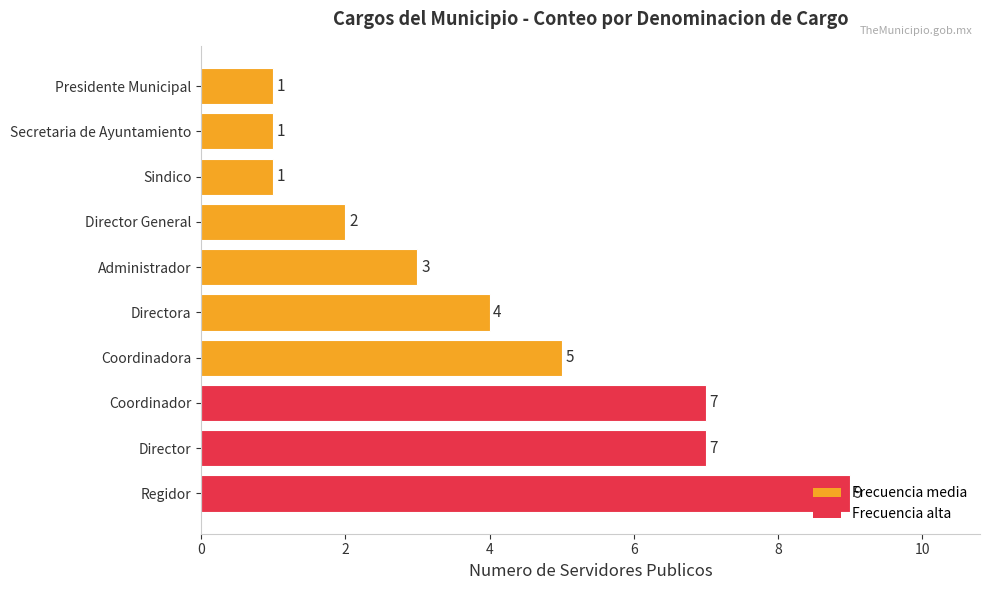

The value at Coordinador is 7. True or false?

True